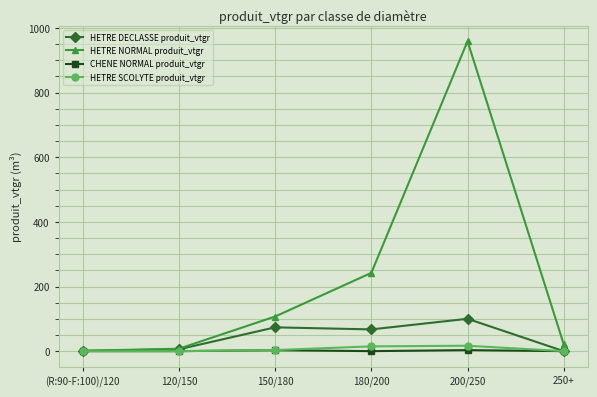

What are all the series names shown in the legend?

HETRE DECLASSE produit_vtgr, HETRE NORMAL produit_vtgr, CHENE NORMAL produit_vtgr, HETRE SCOLYTE produit_vtgr